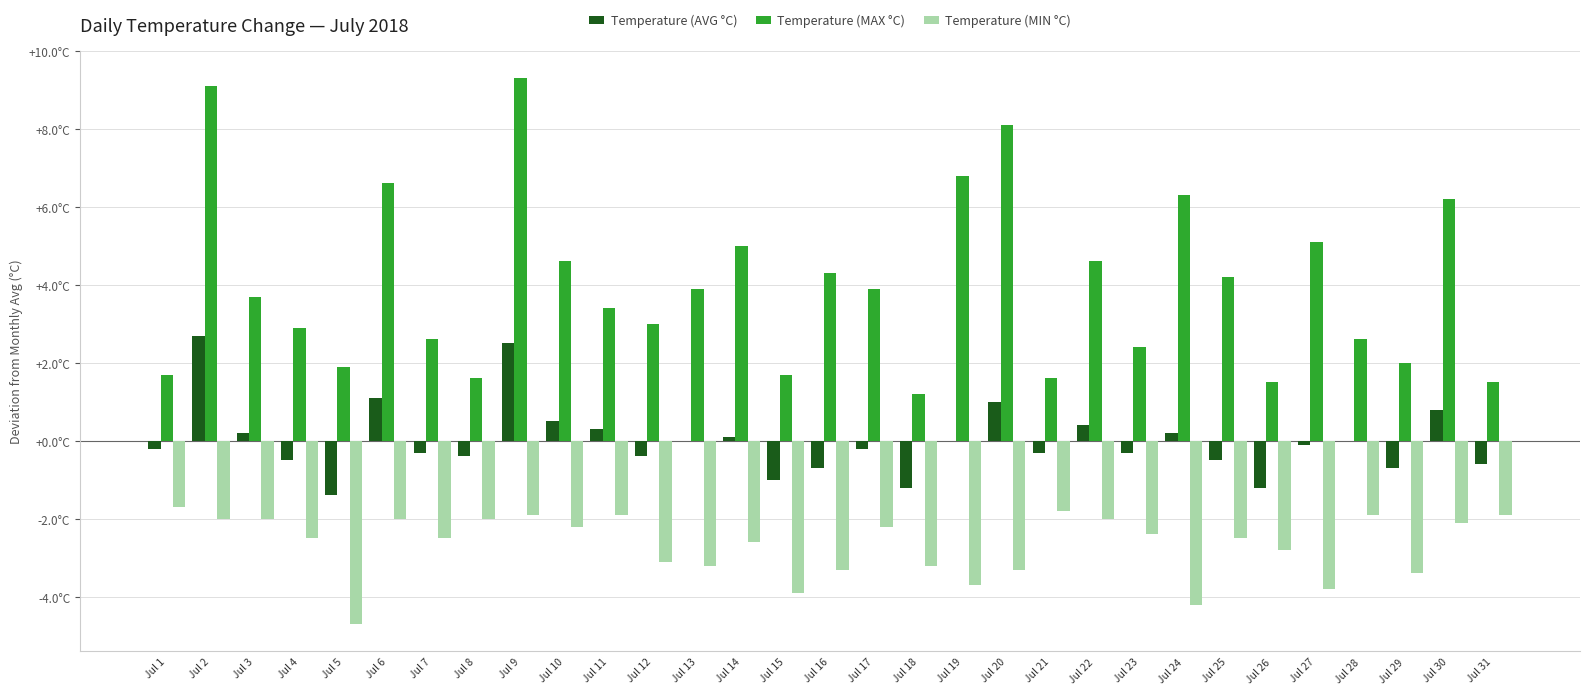

Is it true that Temperature (MAX °C) equals 3.3 at Jul 20?

False